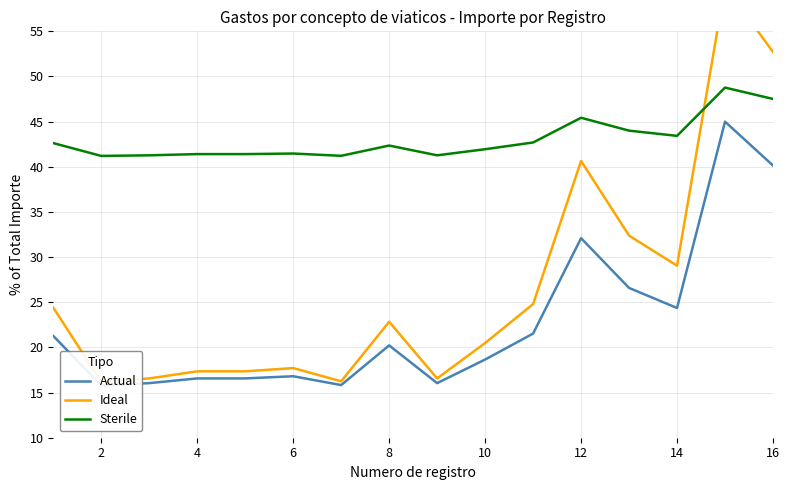

In Actual, how many points are higher than both neighbors (excluding endpoints)?

4